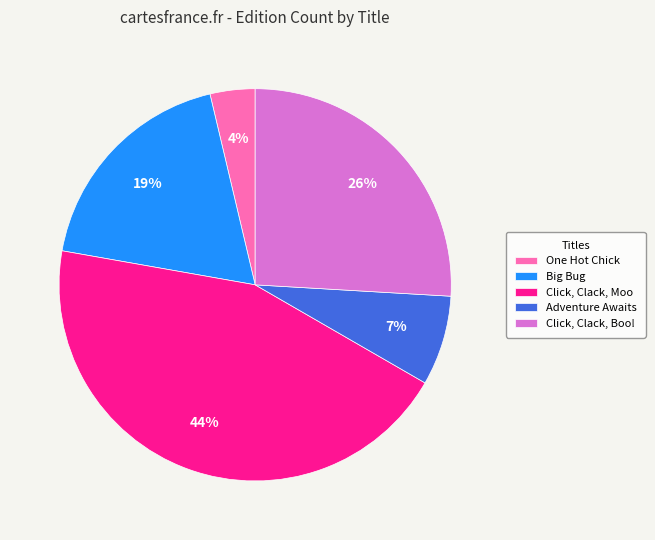

What percentage is the Adventure Awaits slice, to the nearest percent?

7%